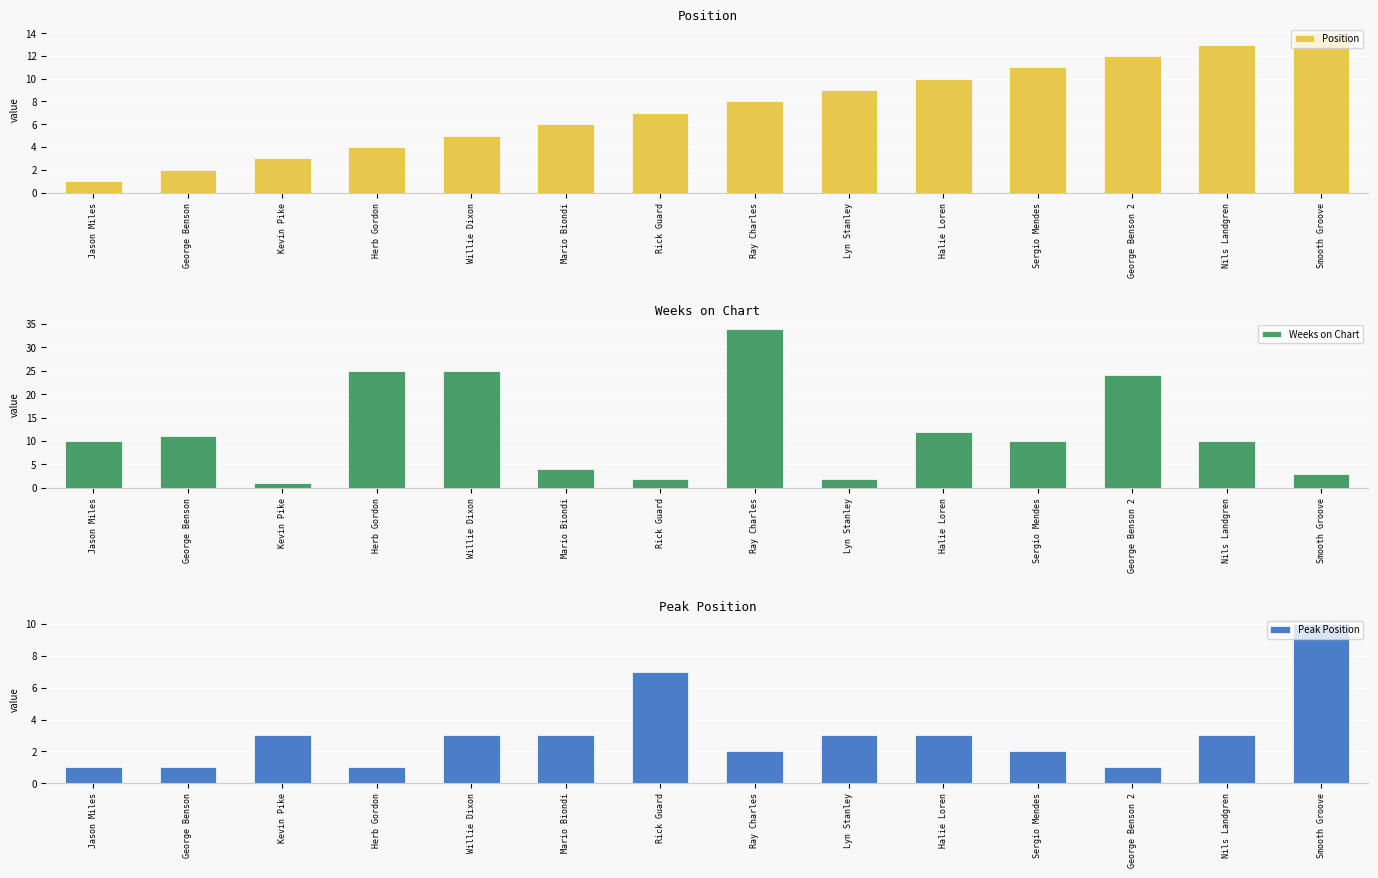

At which category is the sum across all series the highest?

Ray Charles